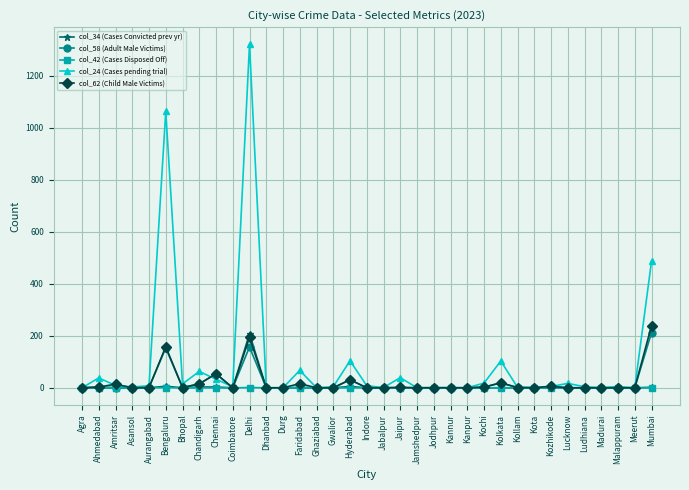

Is it true that col_62 (Child Male Victims) equals -87 at Dhanbad?

False